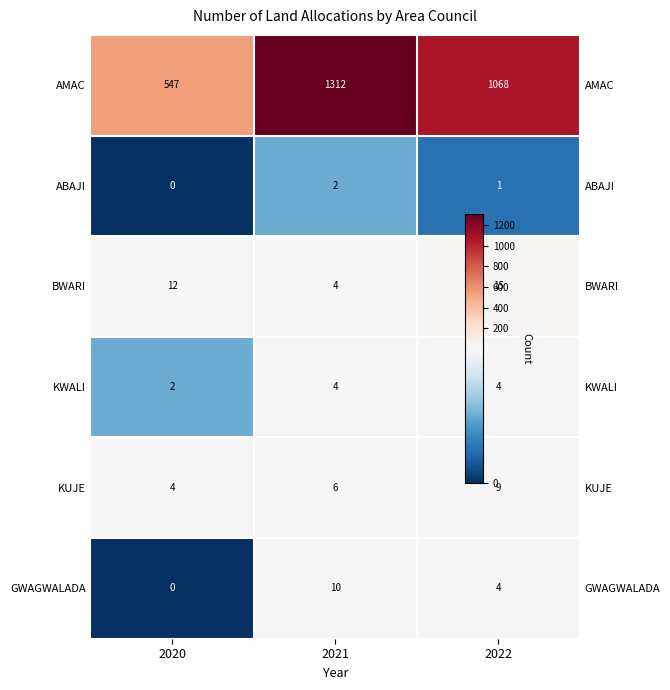

At which label is GWAGWALADA closest to 5?

2022